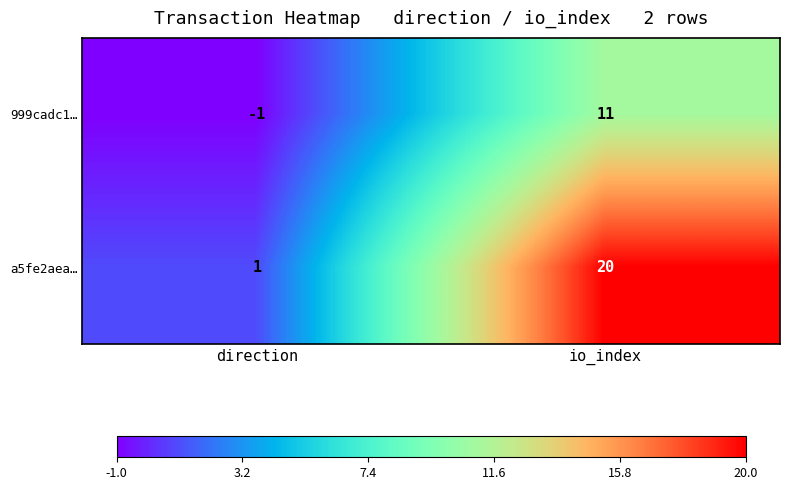

Between direction and io_index, which series saw the biggest shift?

a5fe2aea…